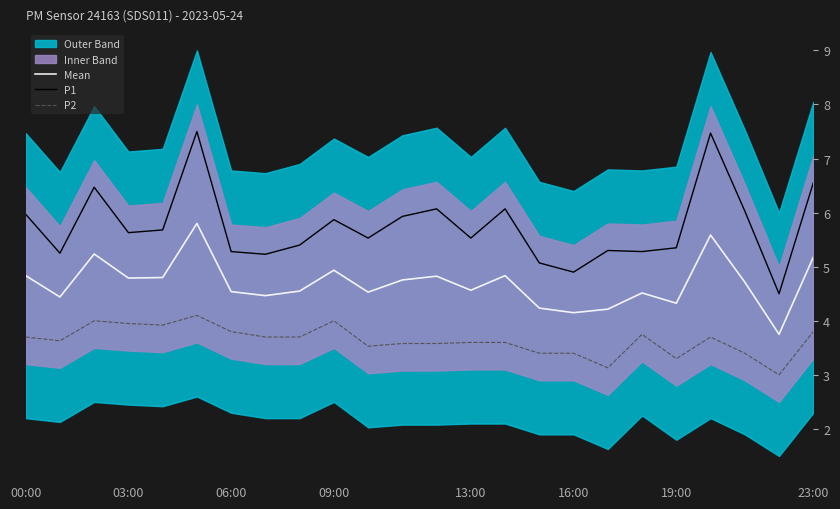

True or false: P1 and Mean intersect in this chart.

False